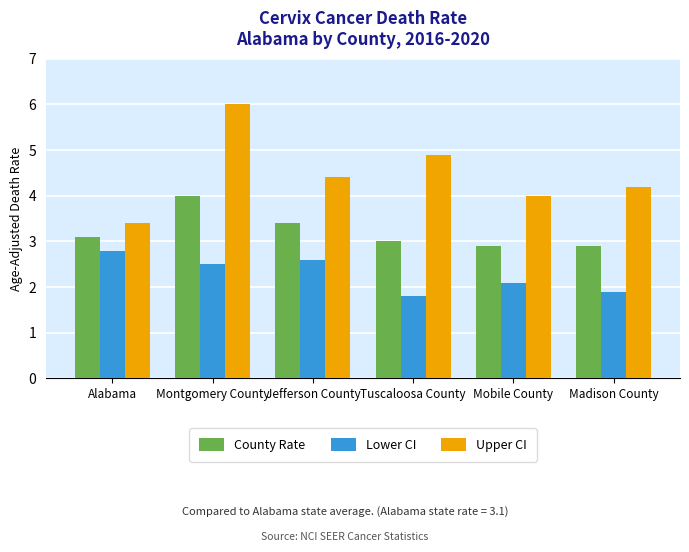

Rank the series at Mobile County from lowest to highest value.

Lower CI, County Rate, Upper CI